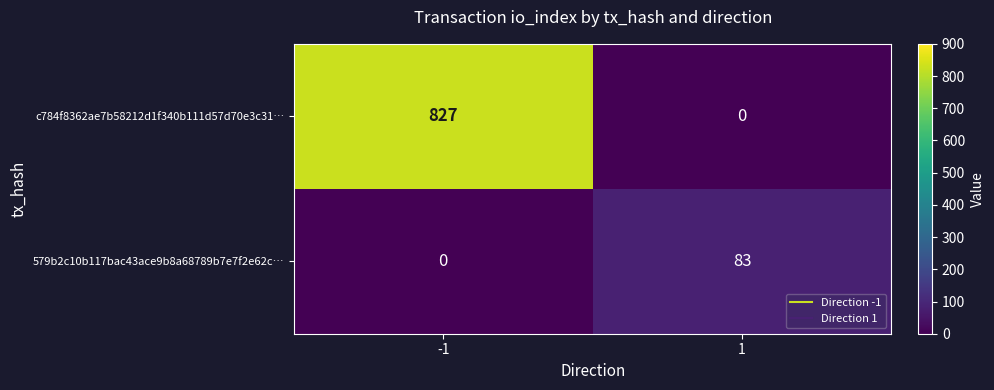

How many values in 579b2c10b117bac43ace9b8a68789b7e7f2e62c… are above zero?

1